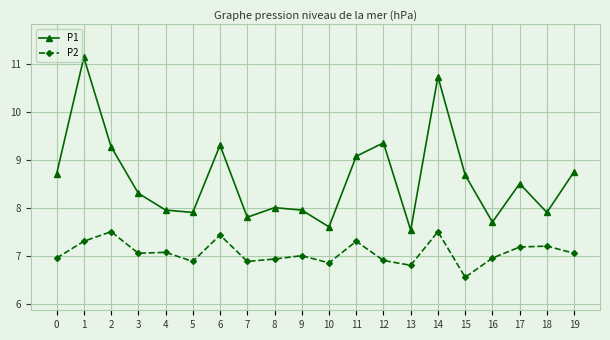

True or false: P2 has a value of 3.5 at 12.

False